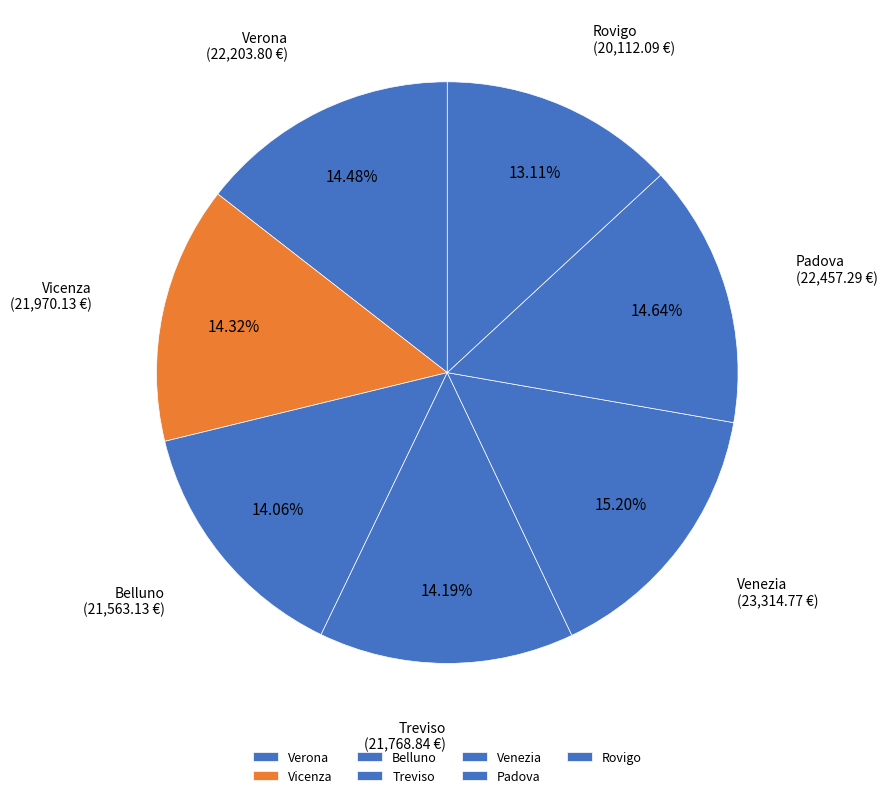

To the nearest percent, what percentage of the pie is Vicenza?

14%